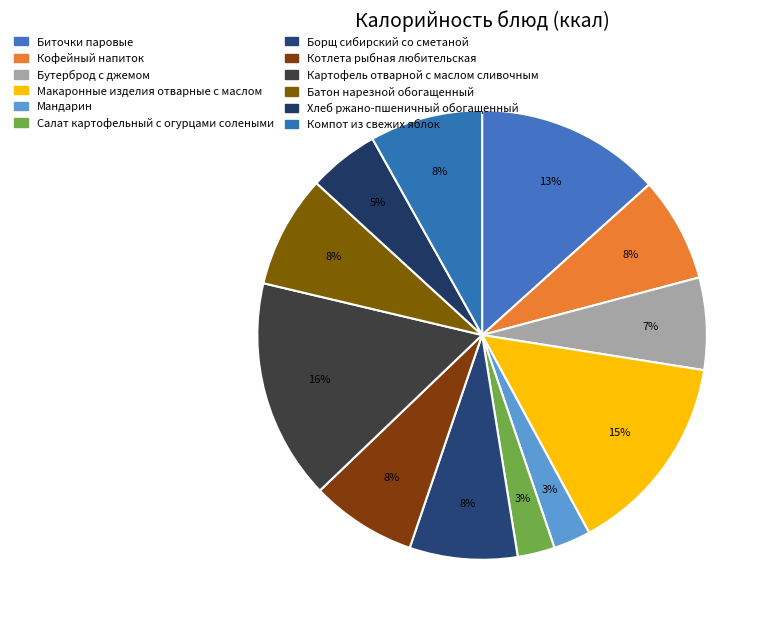

How many segments does this pie chart have?

12